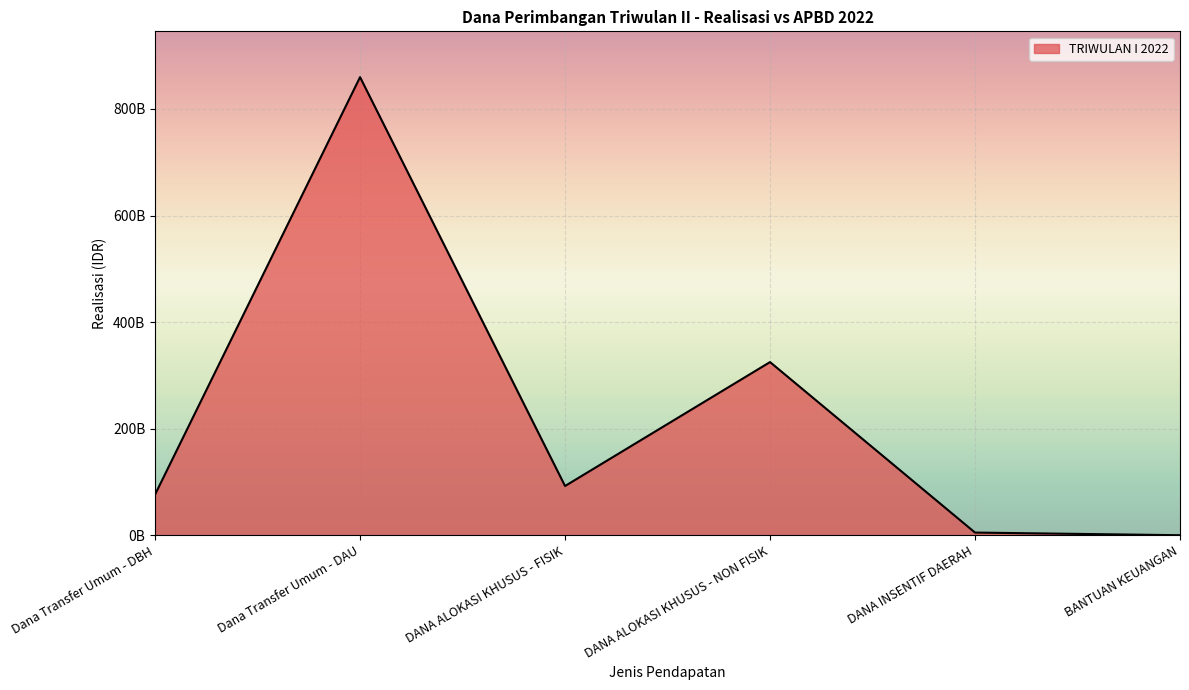

At which label is the value closest to 429877735000?

DANA ALOKASI KHUSUS - NON FISIK